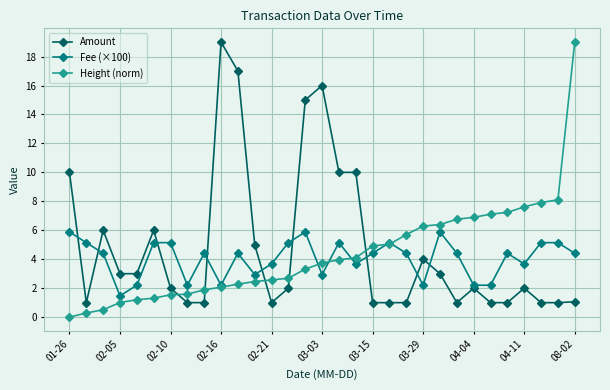

True or false: Amount and Height (norm) intersect in this chart.

True